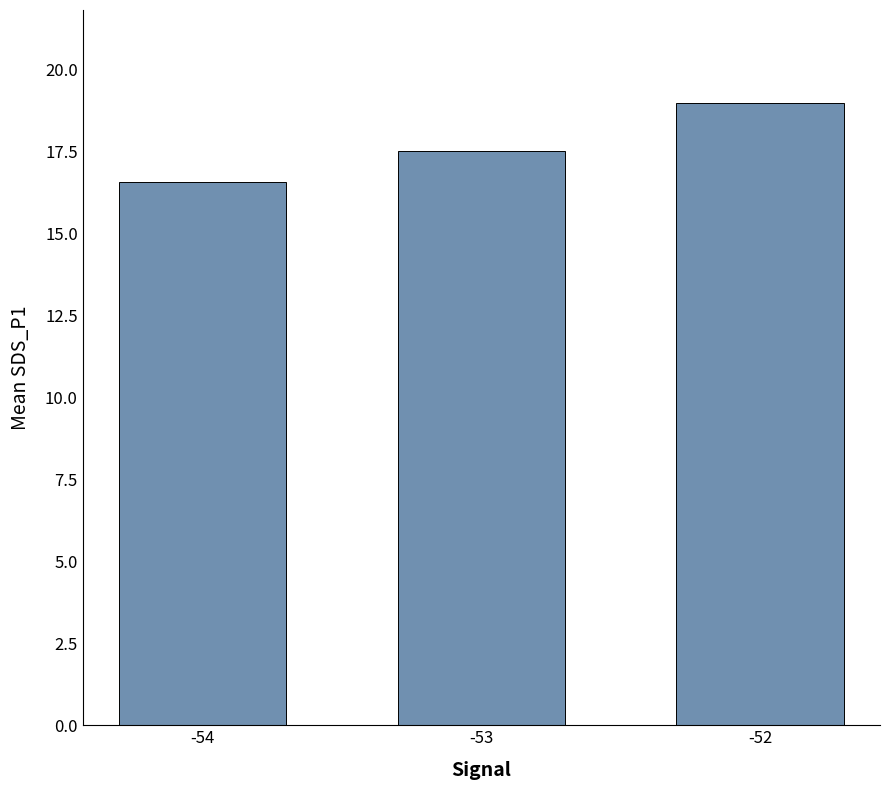

Count the values in the range 16 to 18.

2